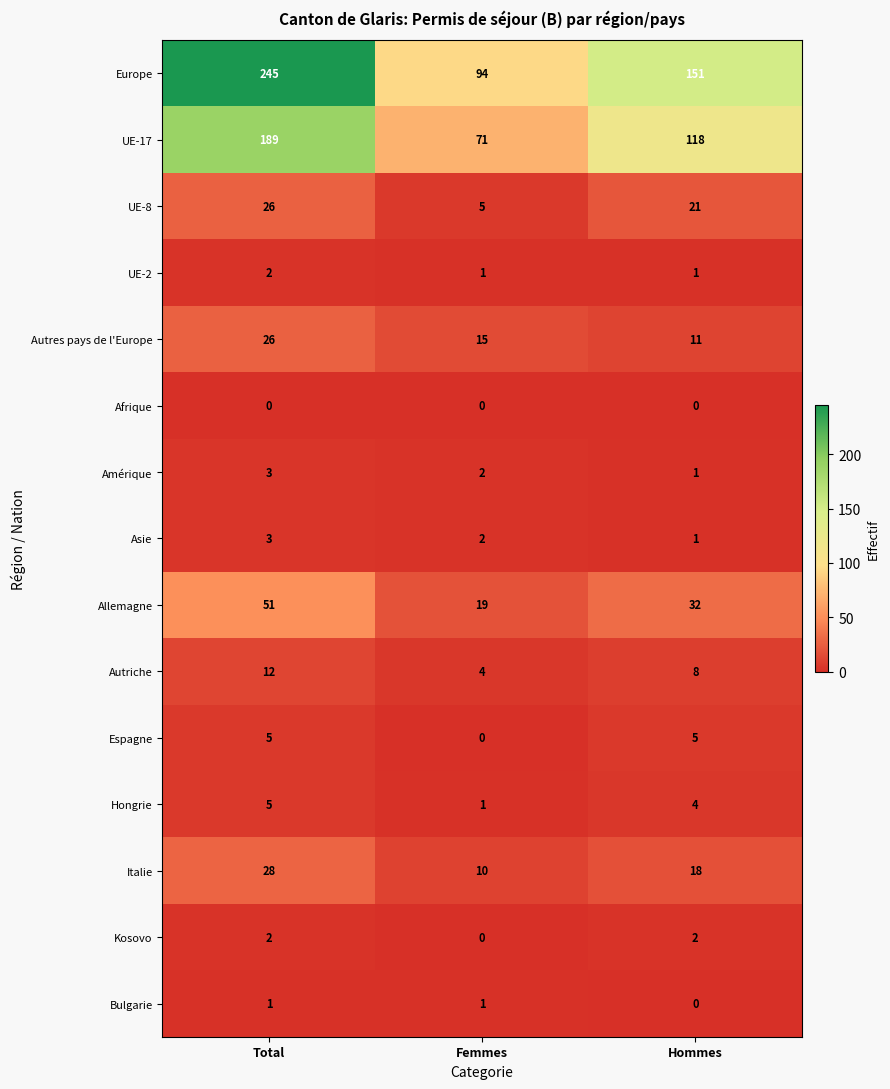

Which series has the largest range (max minus min)?

Europe